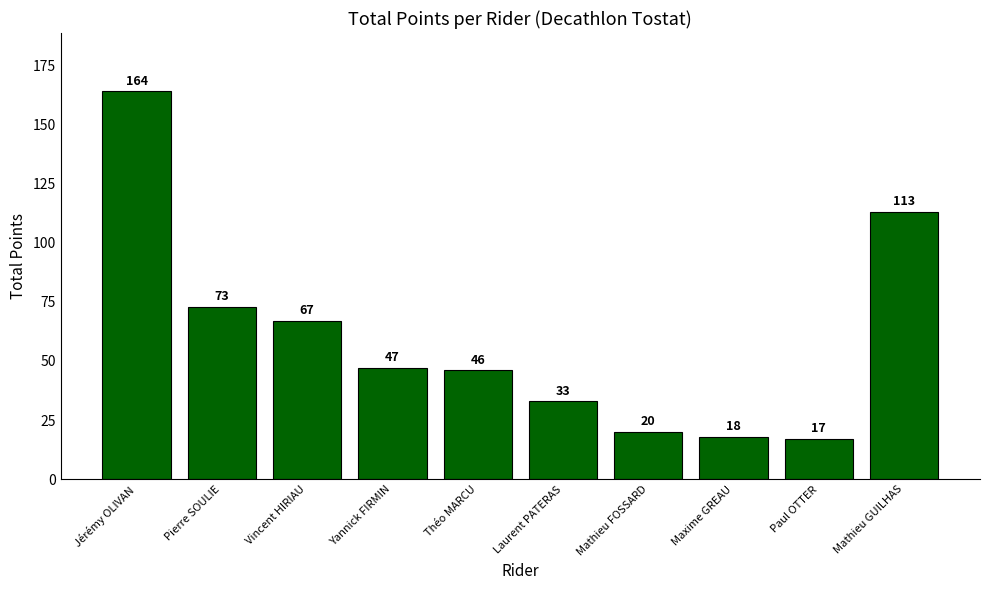

What is the difference between the values at Jérémy OLIVAN and Yannick FIRMIN?

117